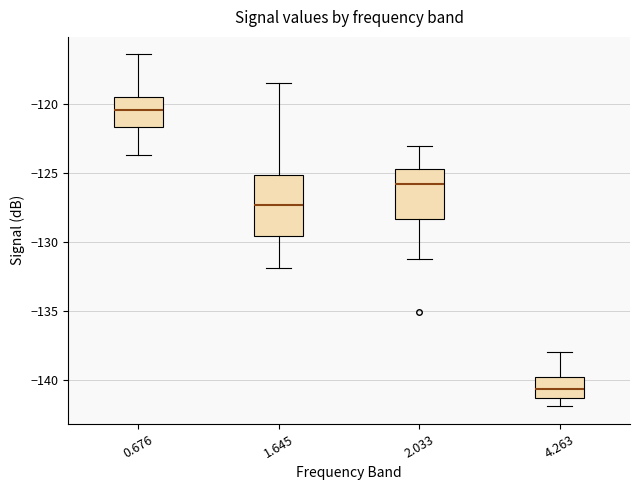

Where does the median line of the box at x = 0.676 sit on the y-axis? The values are not printed on the chart, so give them approximately, as read against the axis.

-120.5